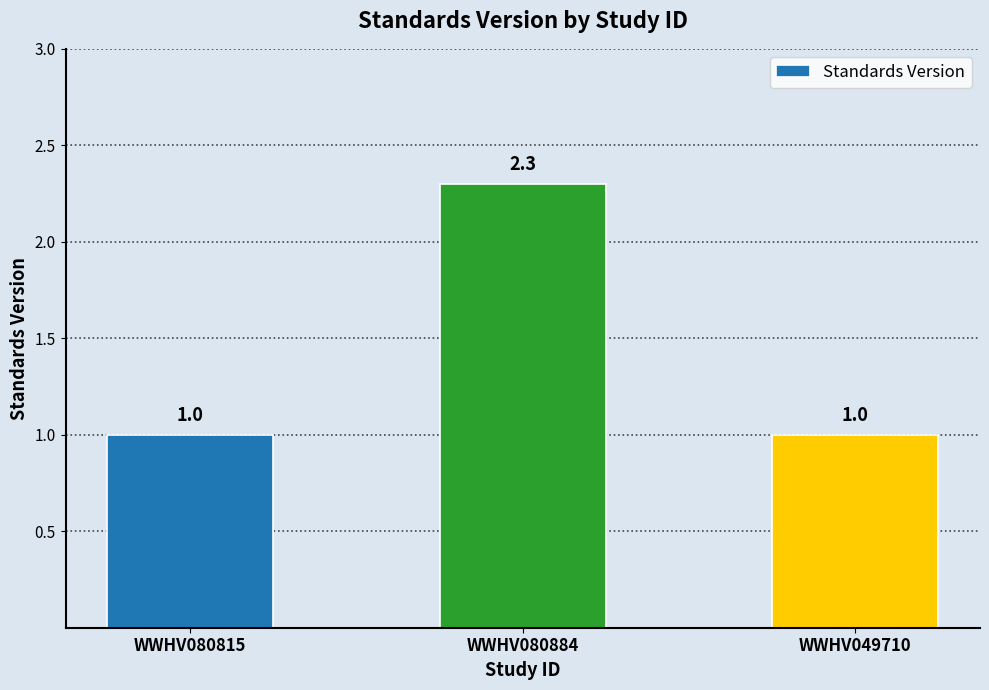

What is the label of the 2nd bar from the right?

WWHV080884